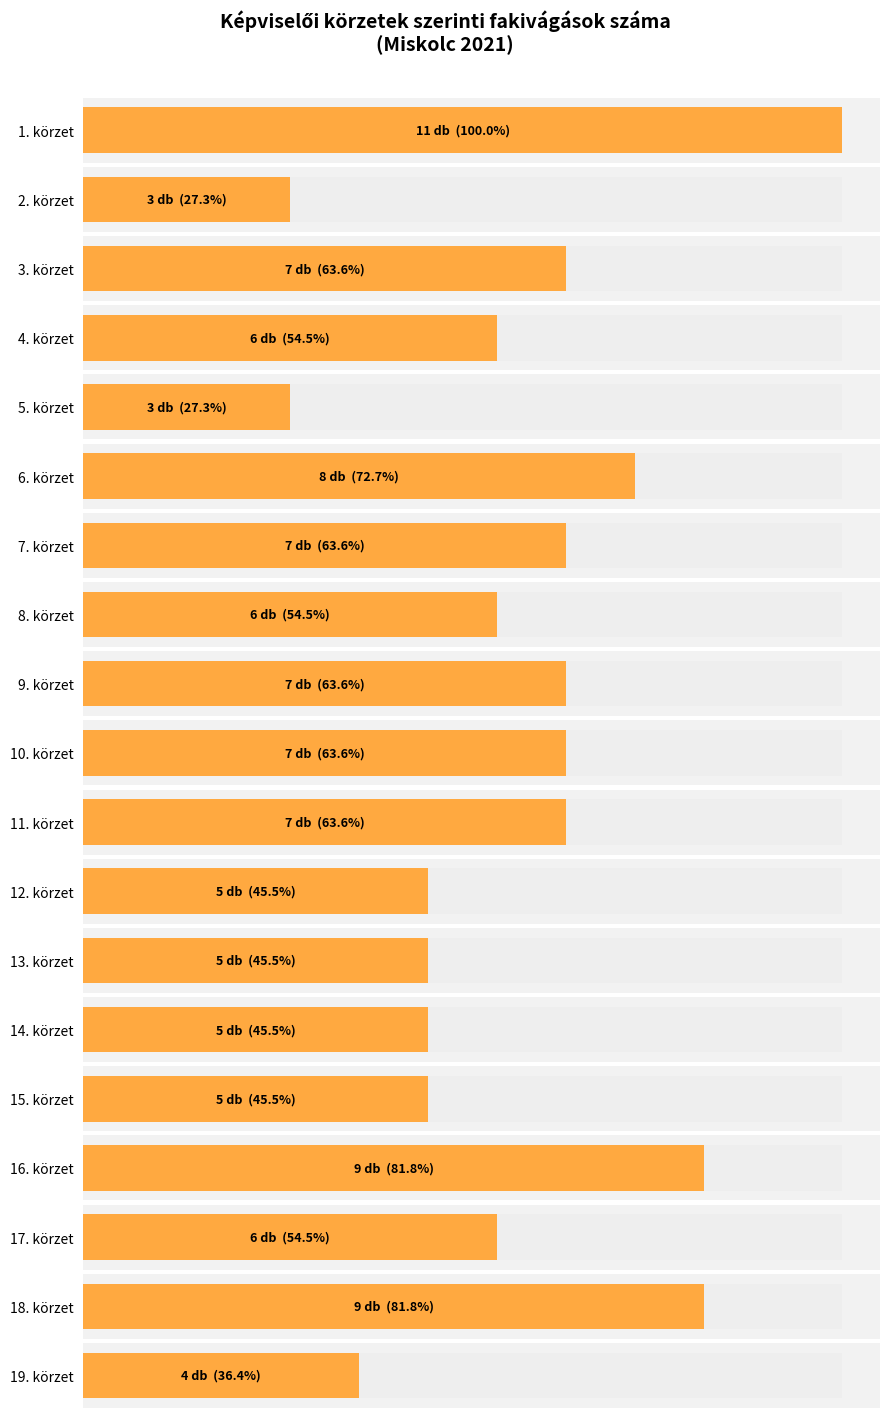

The value at 15. is 27. True or false?

False